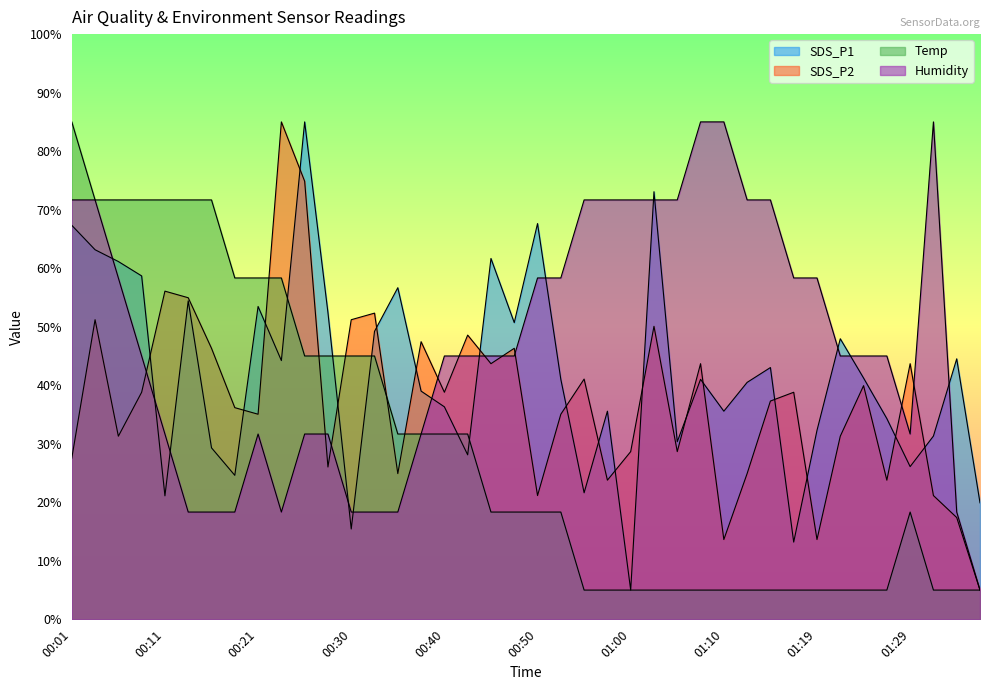

Which label corresponds to the largest value in the chart?

00:26